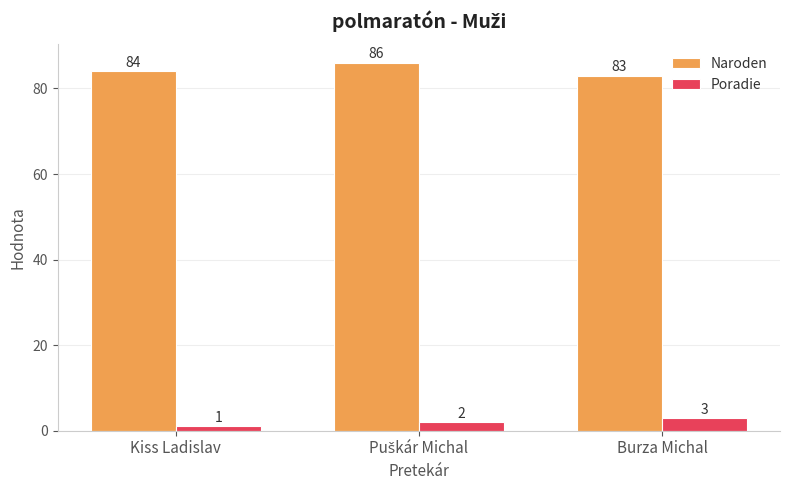

Which series has the widest spread of values?

Naroden